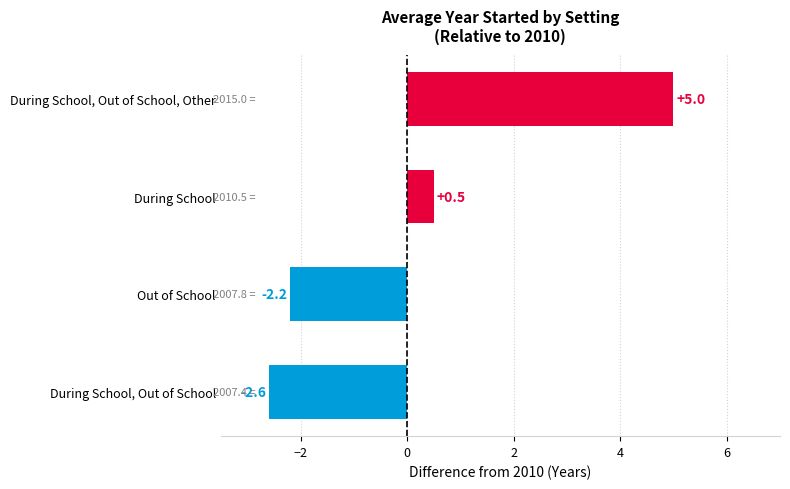

What is the maximum value shown in the chart?

5.0